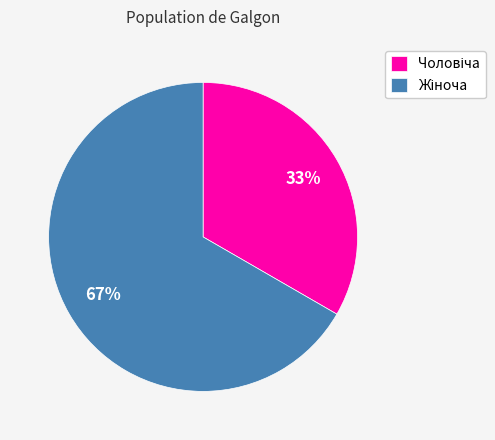

To the nearest percent, what is the average slice percentage?

50%